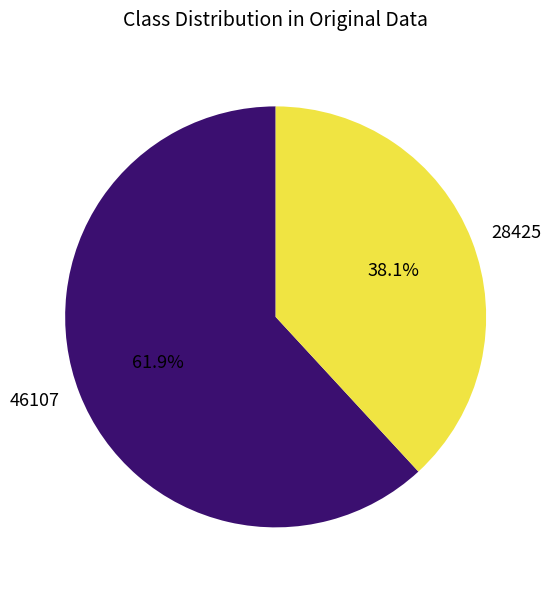

The 46107 slice represents 1% of the pie. True or false?

False